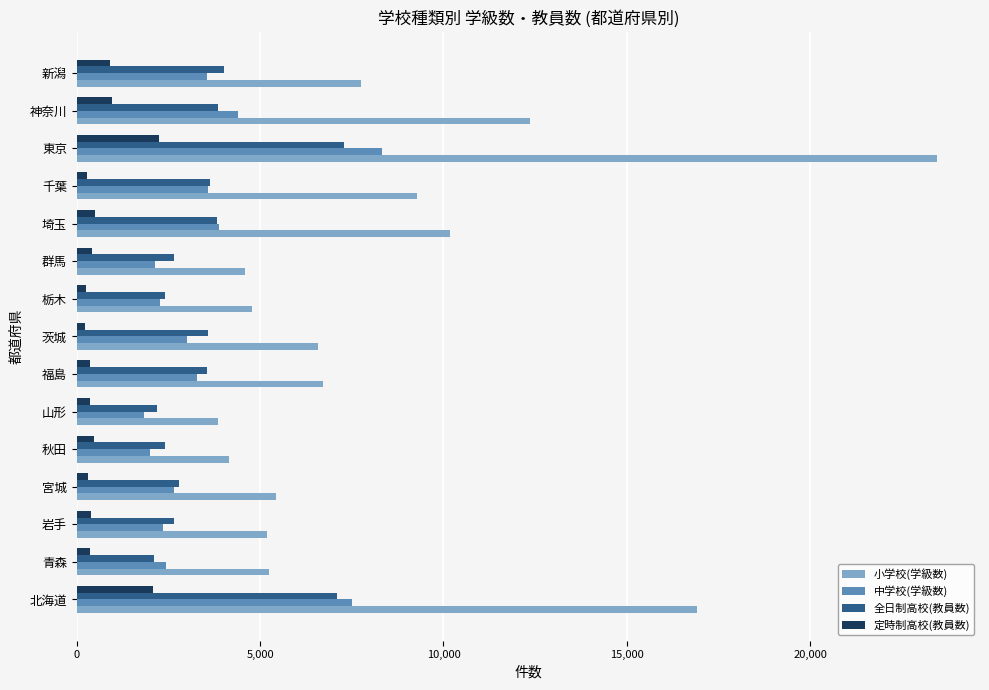

Rank the series by their maximum value, from highest to lowest.

小学校(学級数), 中学校(学級数), 全日制高校(教員数), 定時制高校(教員数)